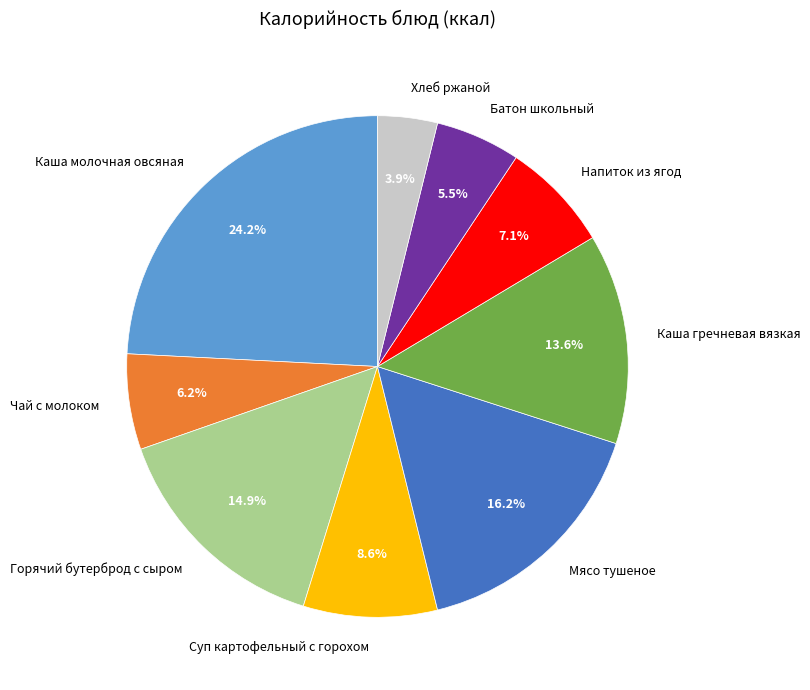

Does Напиток из ягод represent more than half of the total?

No